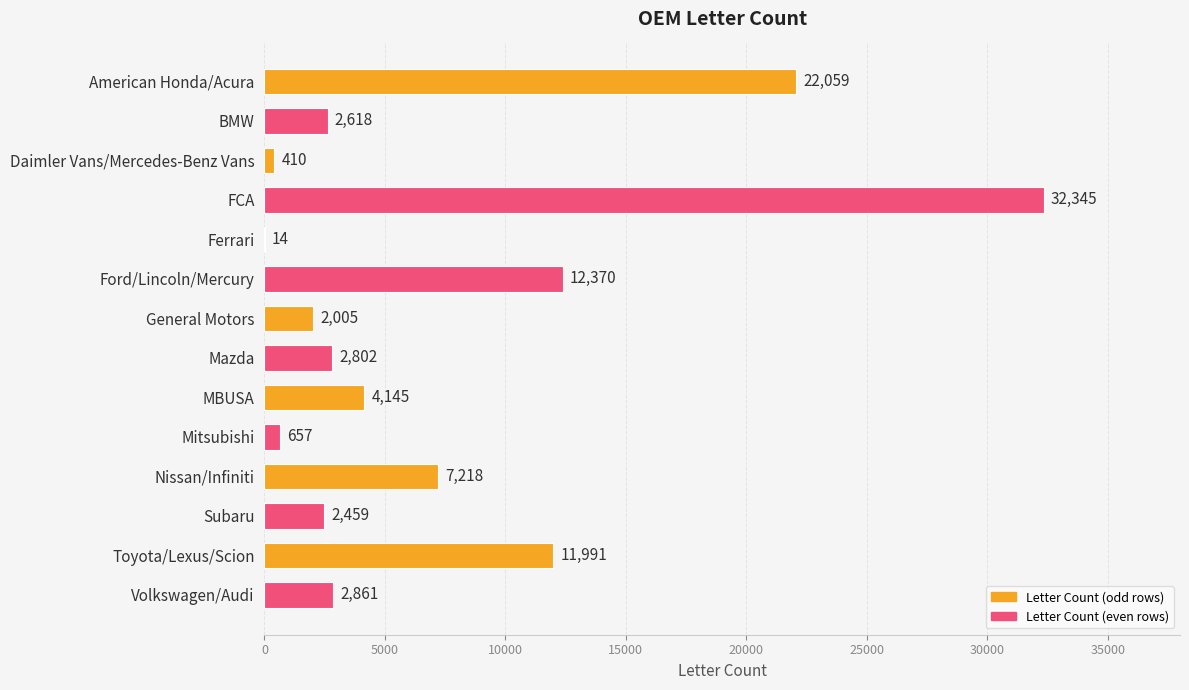

Does the chart contain stacked bars?

No